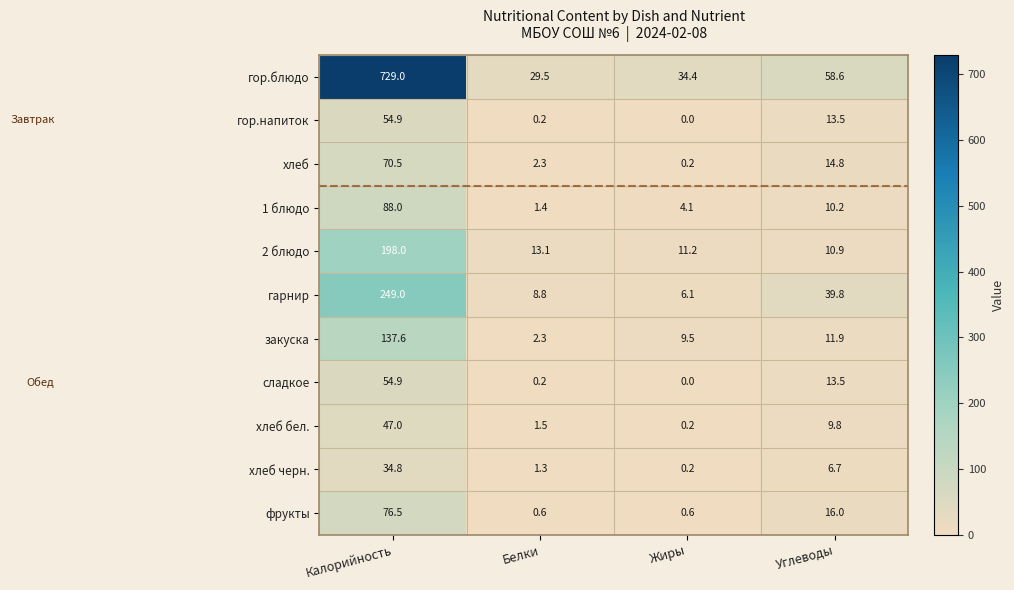

What is the difference between the highest and lowest values at Углеводы?

51.9